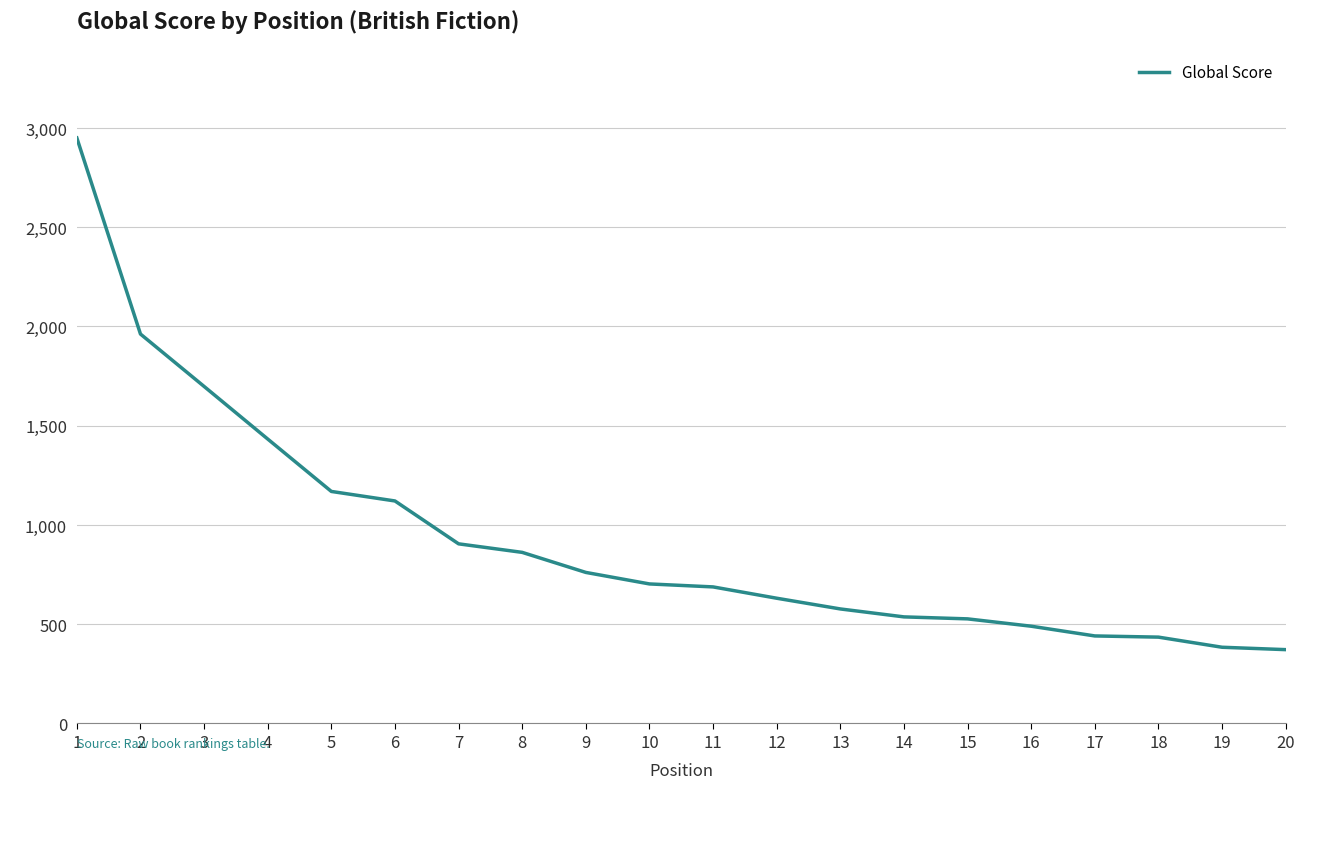

Where is the data nearest to the value 1661?

3